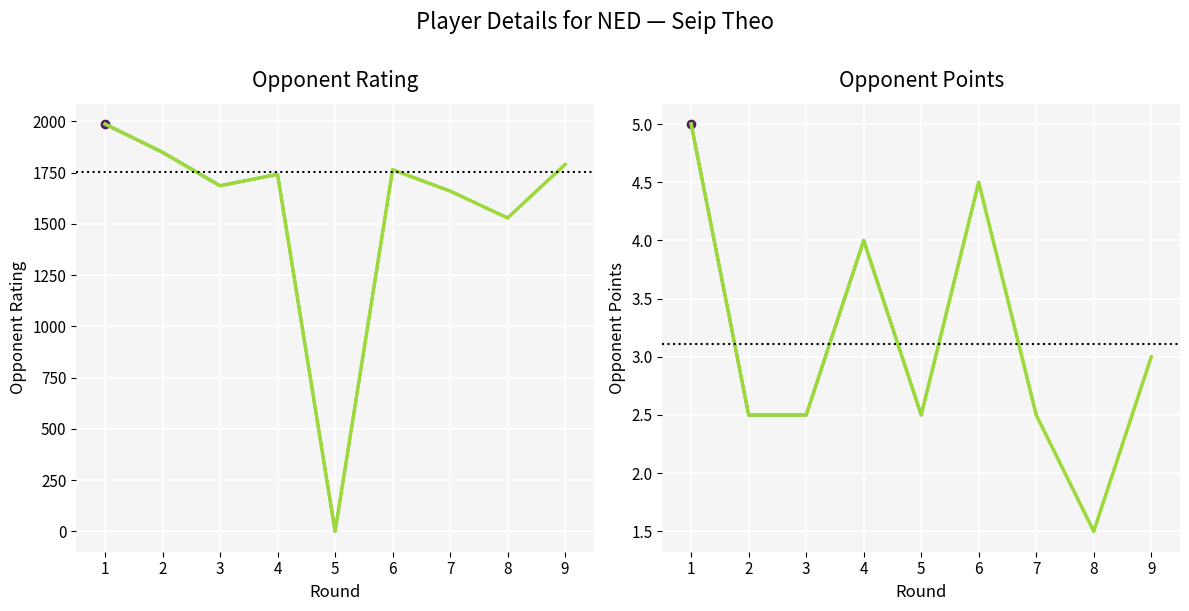

The Points series shows 3.8 at 2. True or false?

False